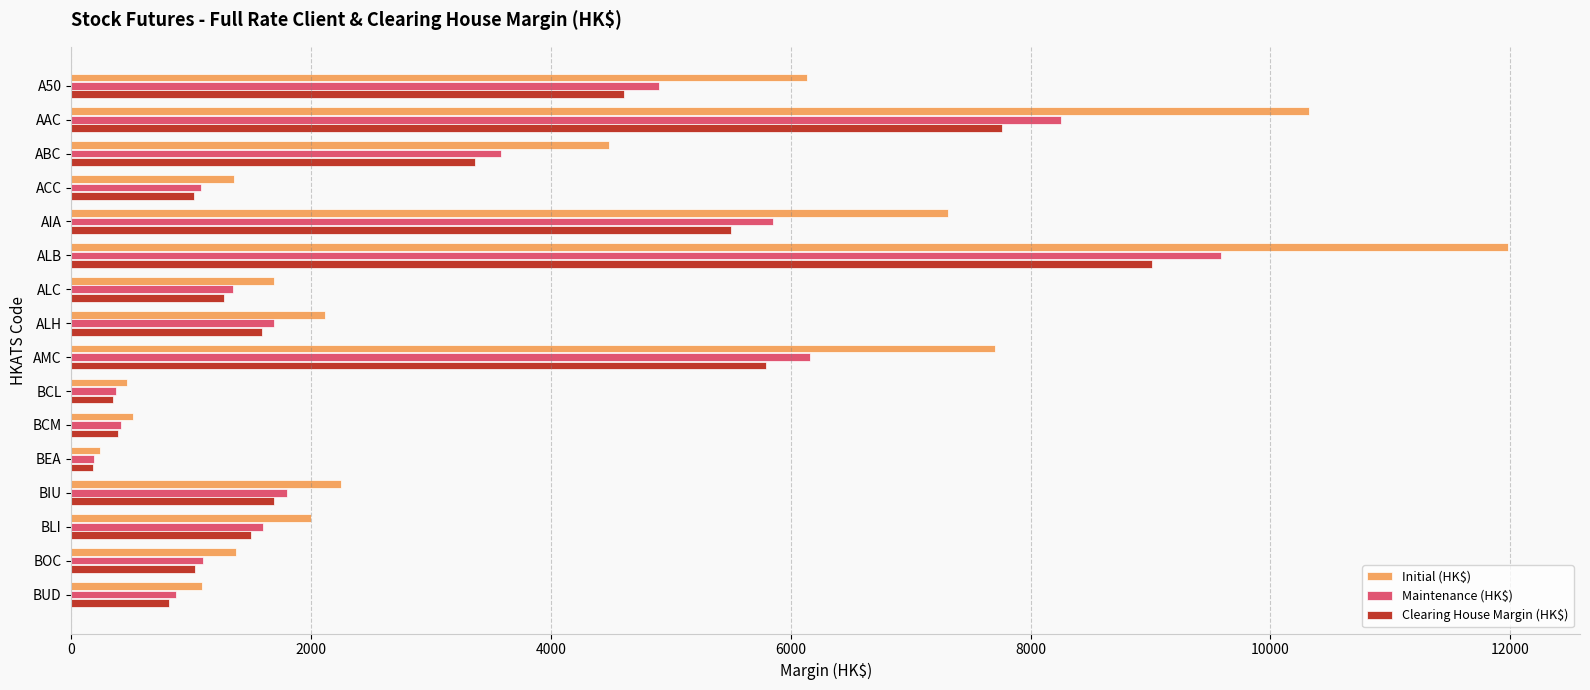

Which series changed the most between ABC and BLI?

Initial (HK$)